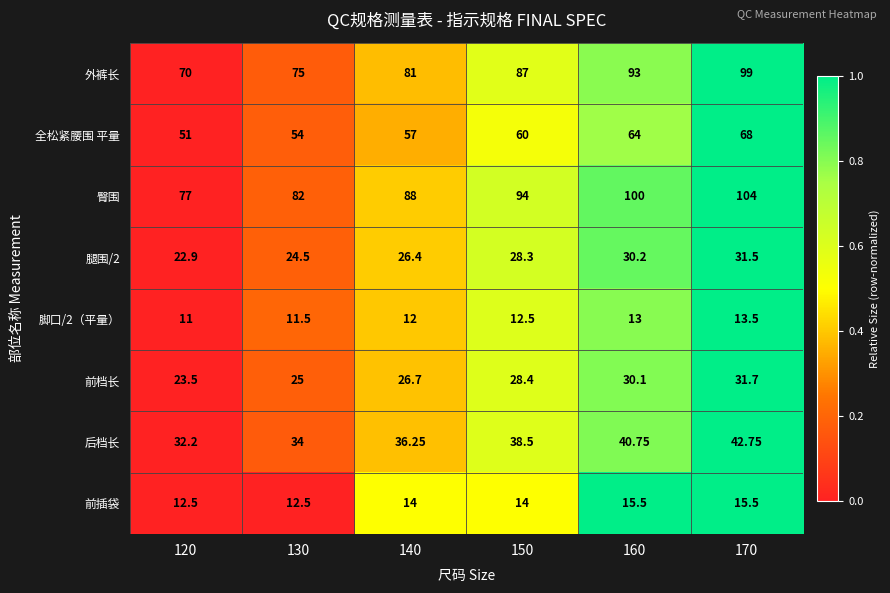

Which series has the largest total across all categories?

臀围